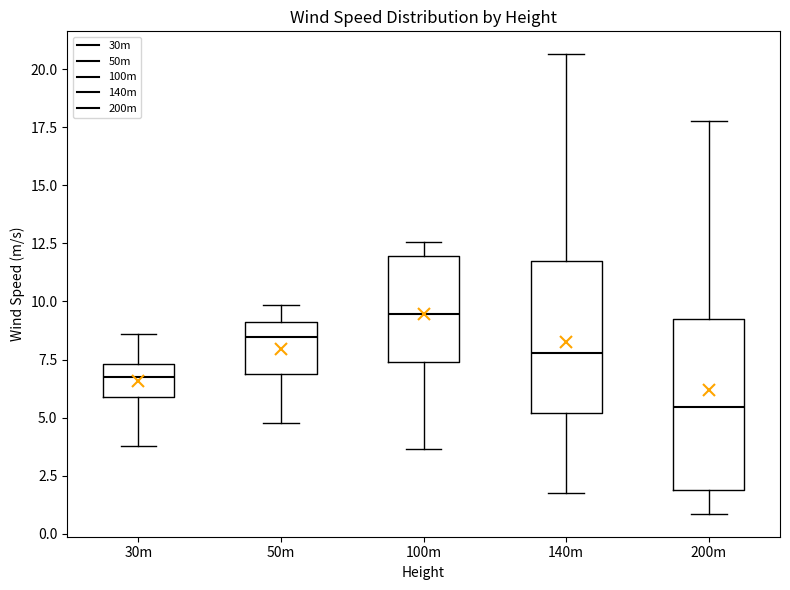

Reading left to right, read every box against the y-axis: the position of its median line, the range the box covers, and the ends of its whiskers. The values are not printed on the chart, so give them approximately, as read against the axis.

30m: median 7.0, box 6.0 to 7.5, whiskers 4.0 to 8.5
50m: median 8.5, box 7.0 to 9.0, whiskers 5.0 to 10.0
100m: median 9.5, box 7.5 to 12.0, whiskers 3.5 to 12.5
140m: median 8.0, box 5.0 to 11.5, whiskers 2.0 to 20.5
200m: median 5.5, box 2.0 to 9.5, whiskers 1.0 to 18.0